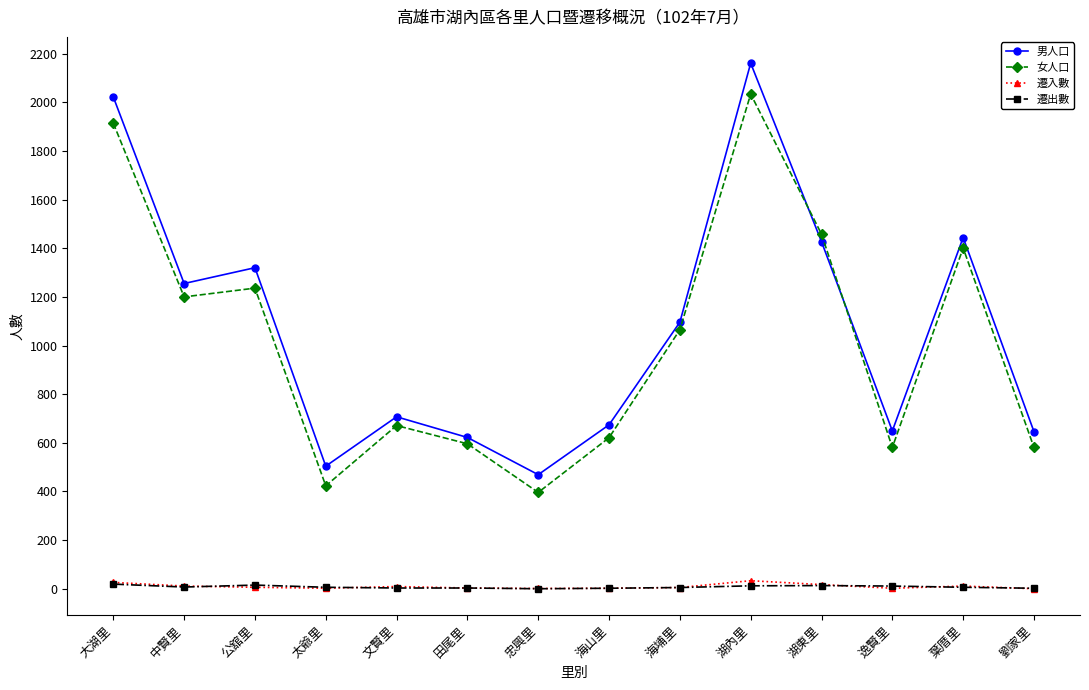

What is the label of the 8th point from the right?

忠興里